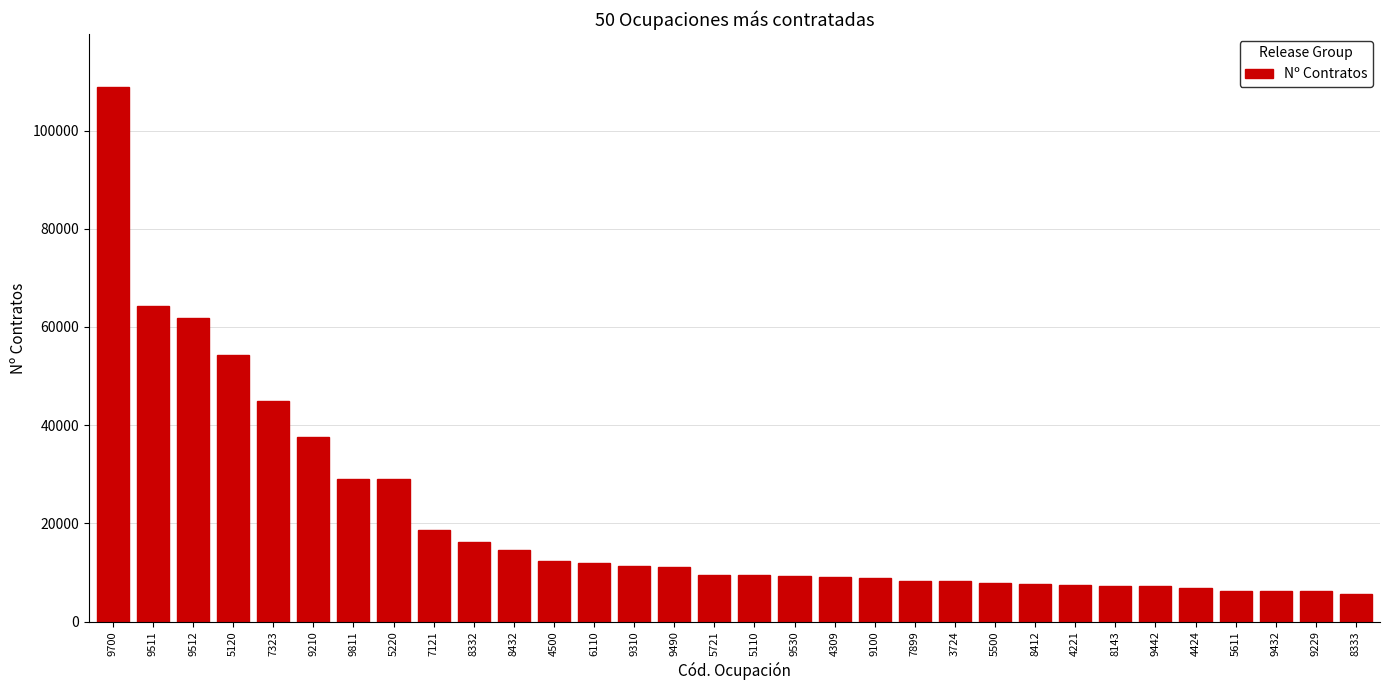

What is the greatest value displayed?

108778